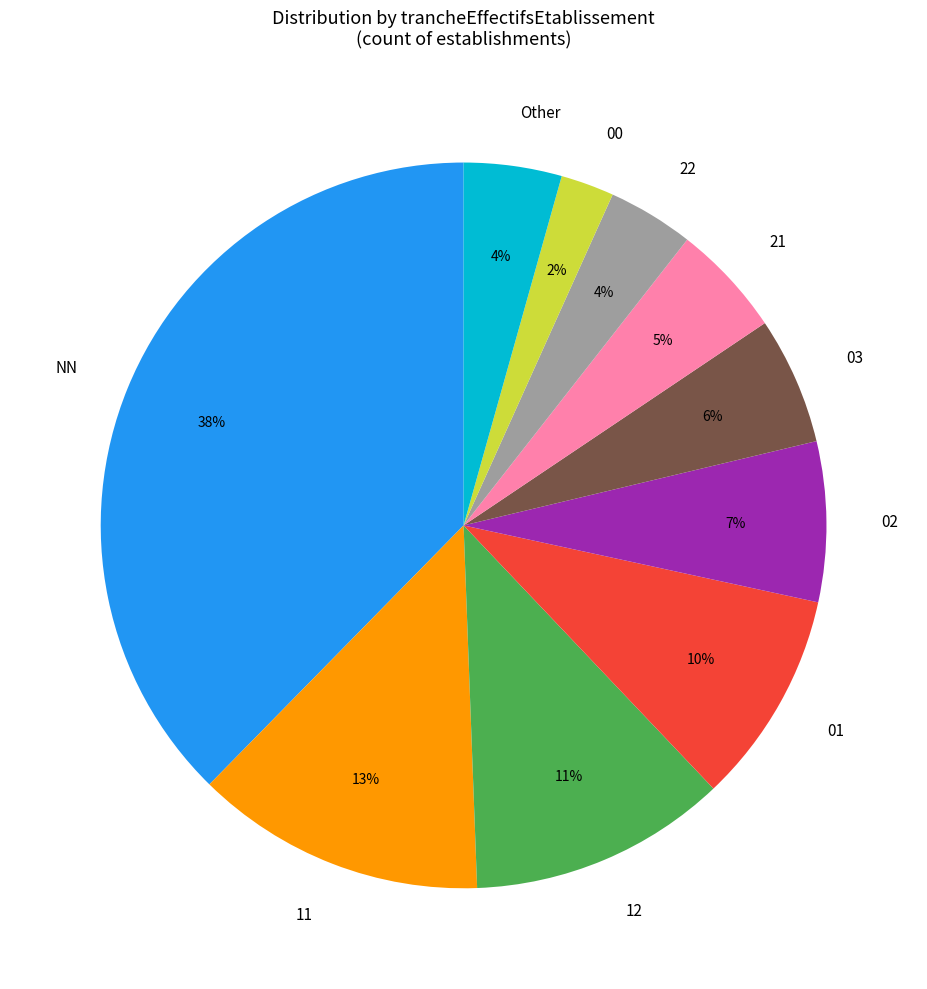

To the nearest percent, what is the difference between the 02 and 11 slice percentages?

6%